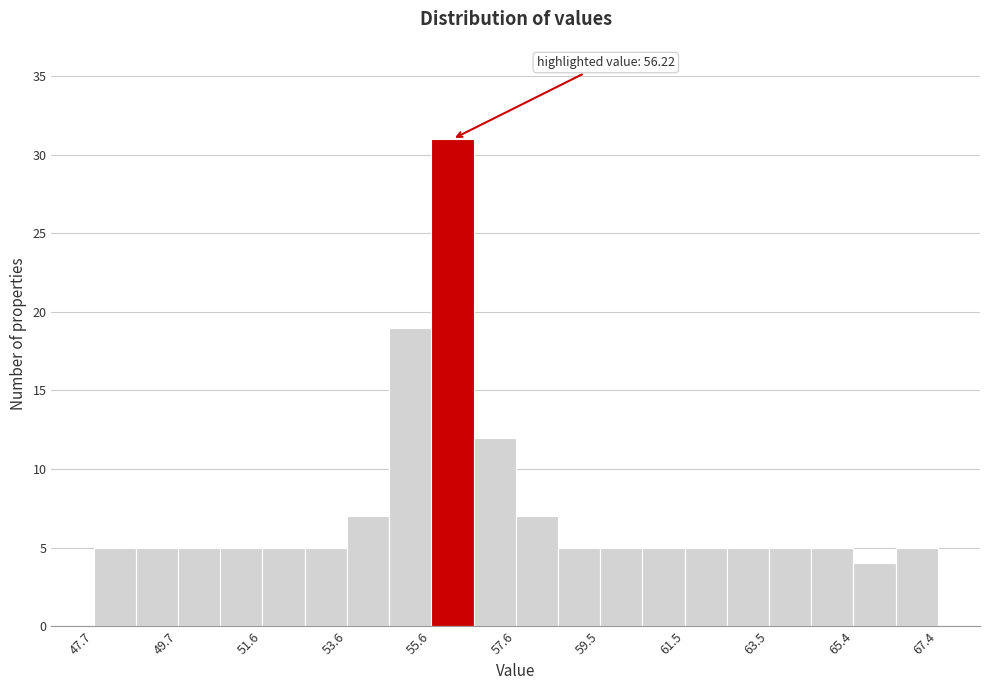

Over which range of the x-axis is the bar tallest?

55.6 to 56.6